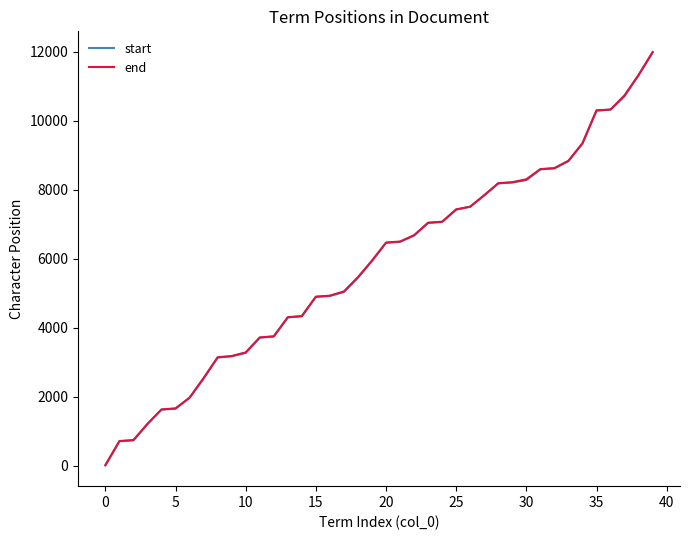

Which series has the widest spread of values?

end